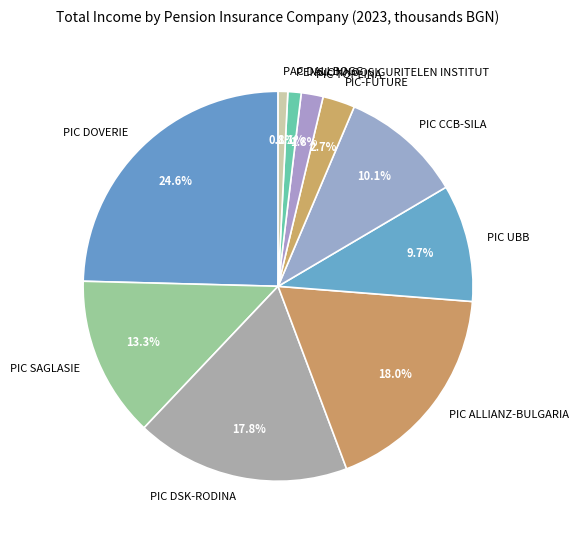

How many slices are in this pie chart?

10